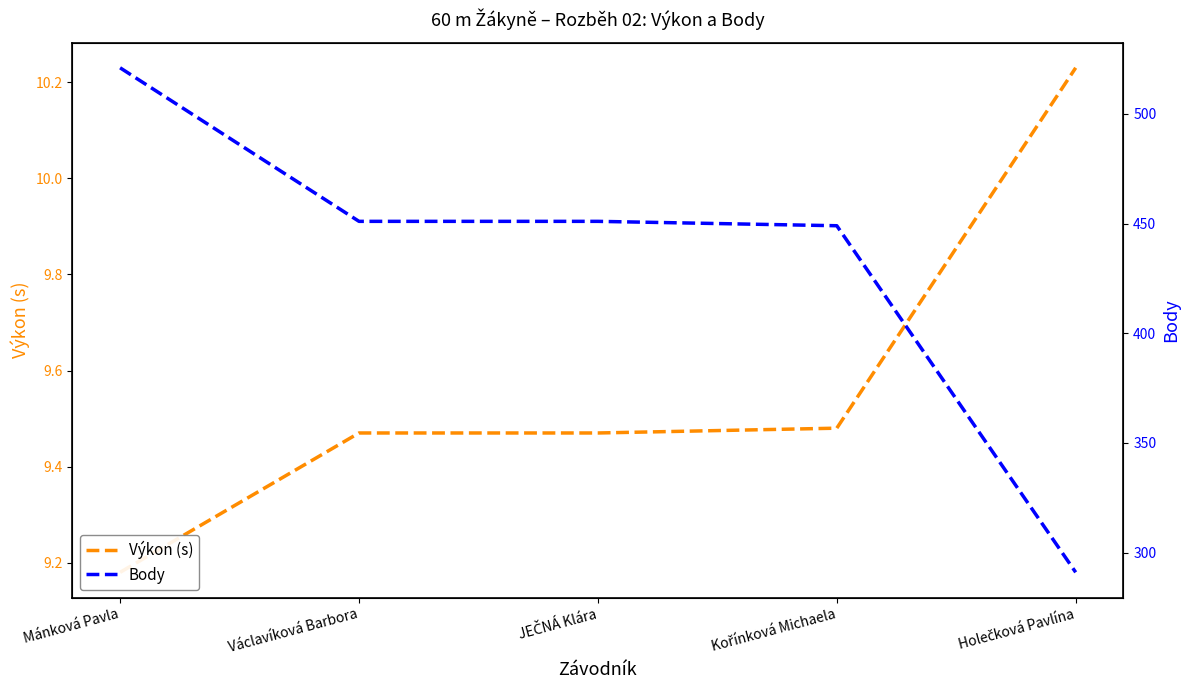

Between JEČNÁ Klára and Václavíková Barbora, which is larger?

JEČNÁ Klára